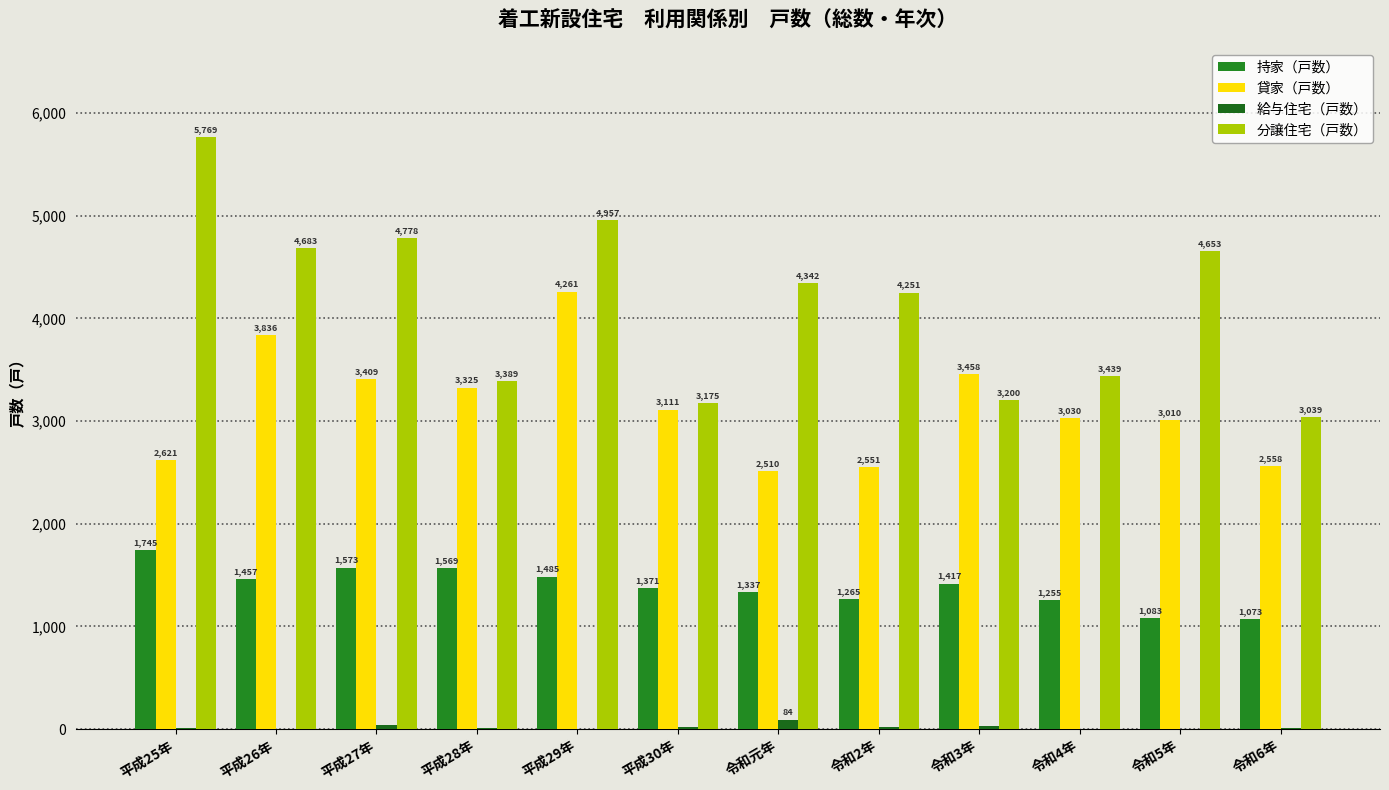

How many data points does each series have?

12